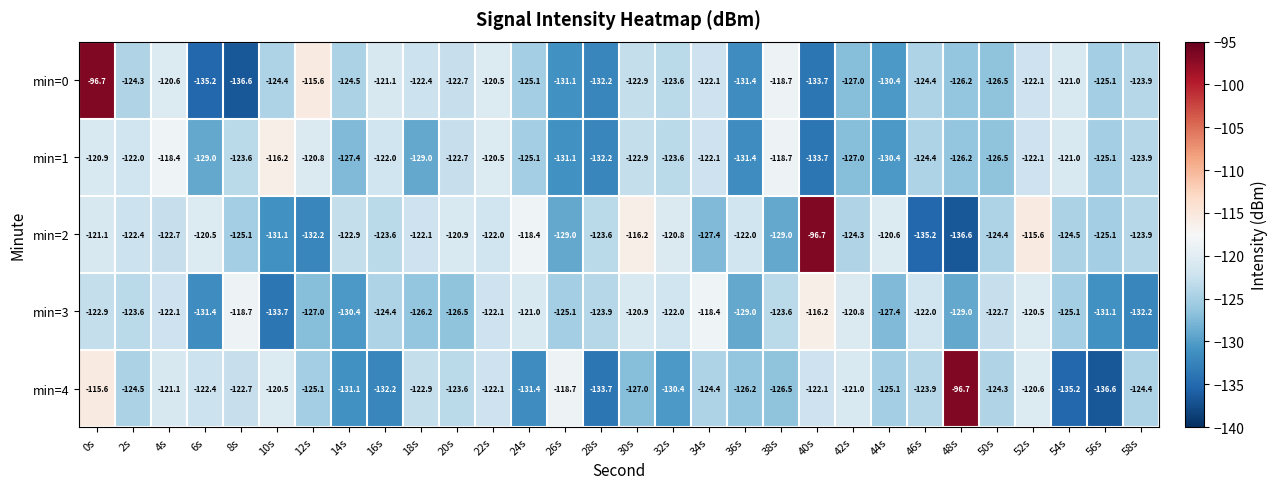

Where does the min=4 series first go above -124?

0s